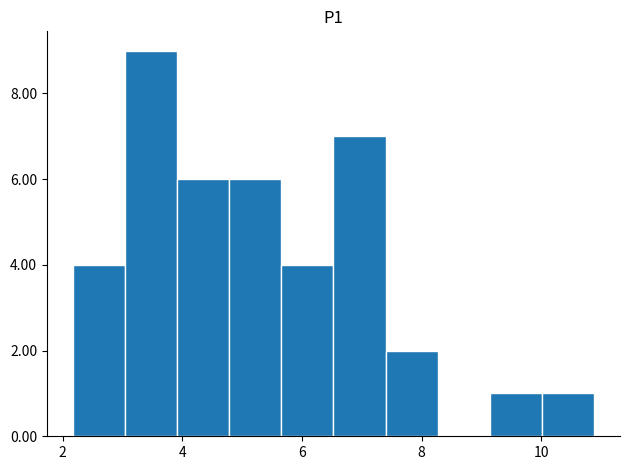

Reading left to right, transcribe this chart: for each bar, give the range it covers on the x-axis and its height. Neither the bar edges nor the heights are printed on the chart, so give them approximately, as read against the axes.

2.2 to 3.0: 4
3.0 to 4.0: 9
4.0 to 4.8: 6
4.8 to 5.6: 6
5.6 to 6.6: 4
6.6 to 7.4: 7
7.4 to 8.2: 2
8.2 to 9.2: 0
9.2 to 10.0: 1
10.0 to 10.8: 1